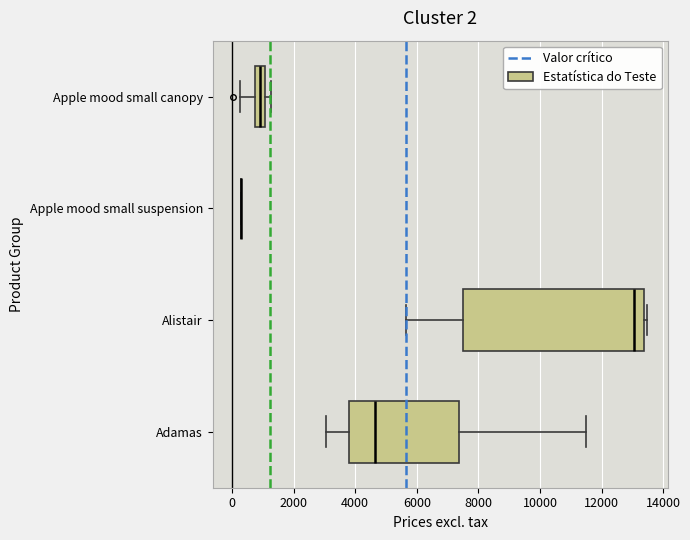

Which box is the widest, from its left edge to its right edge?

Alistair